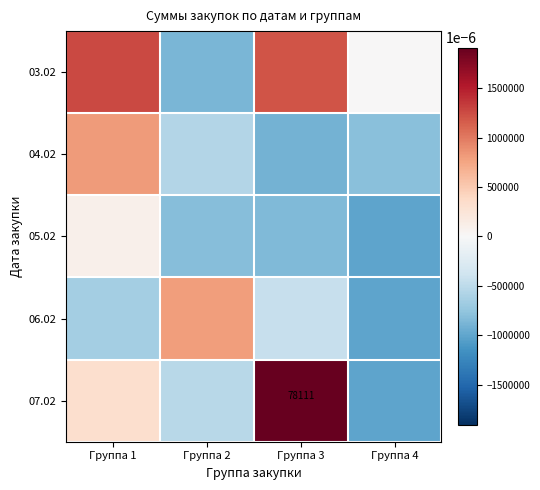

At which label does 05.02 reach its peak?

Группа 1